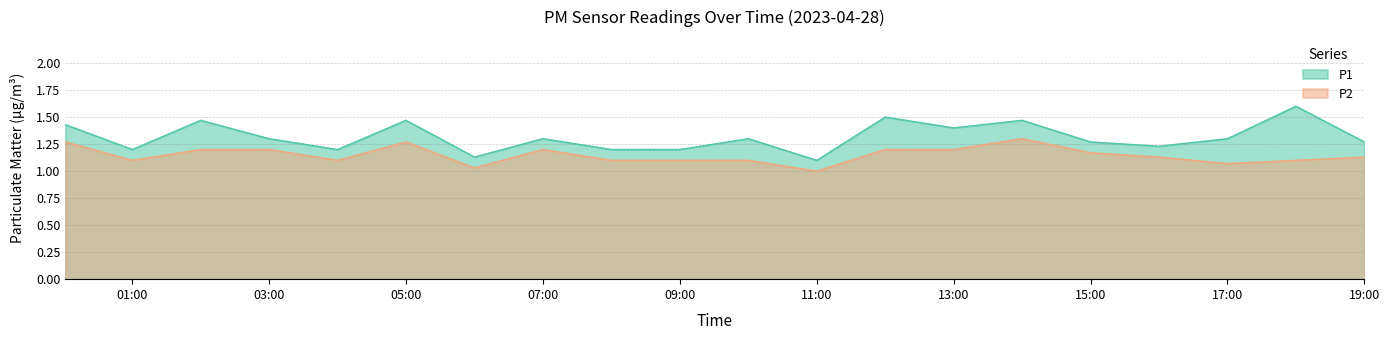

Does the chart display data point markers on the line(s)?

No